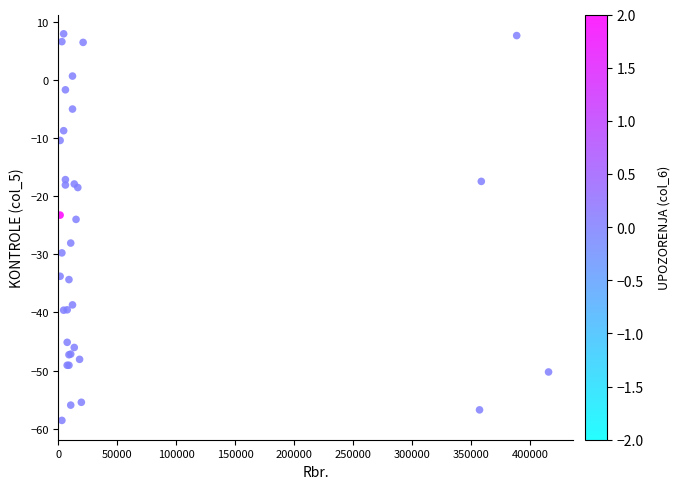

What Y value in the scatter plot is closest to -25?

-24.0